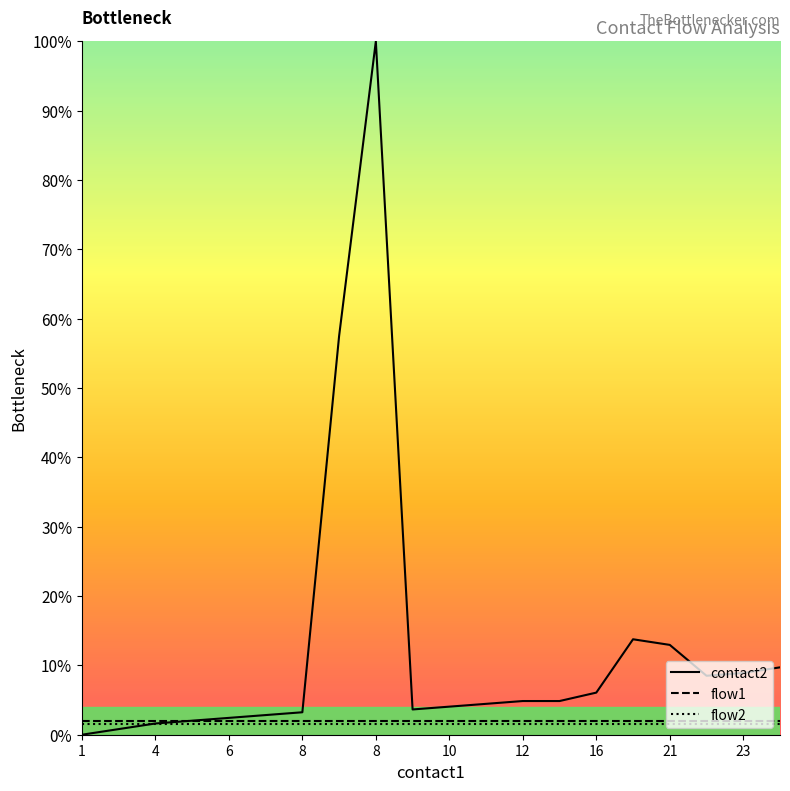

What is the sum of all contact2 values?

252.2